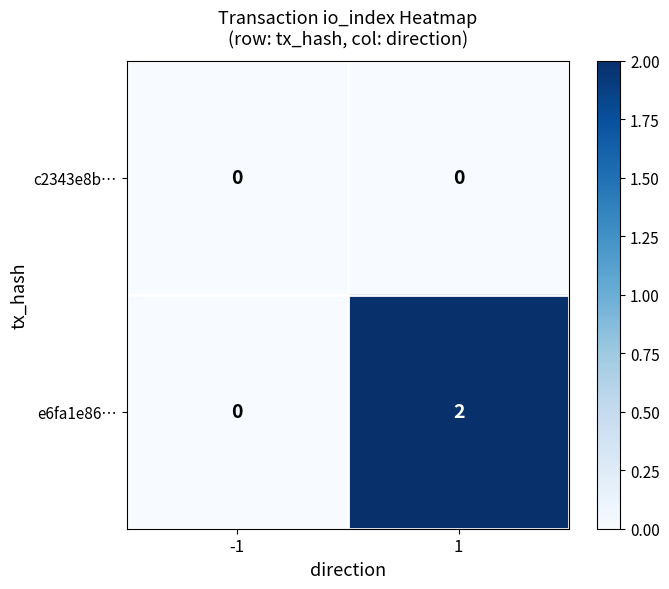

List the series in order of their peak value, highest first.

e6fa1e86…, c2343e8b…